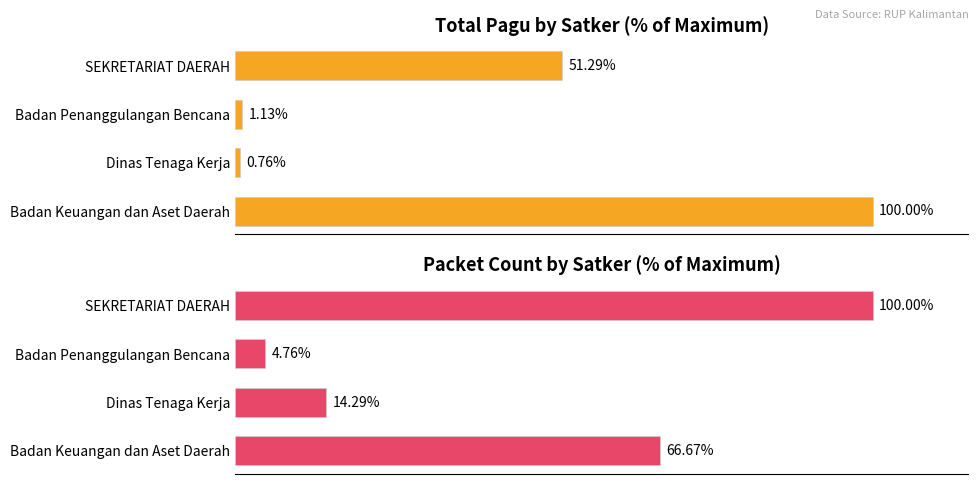

Which has a higher value, SEKRETARIAT DAERAH or Badan Keuangan dan Aset Daerah?

Badan Keuangan dan Aset Daerah